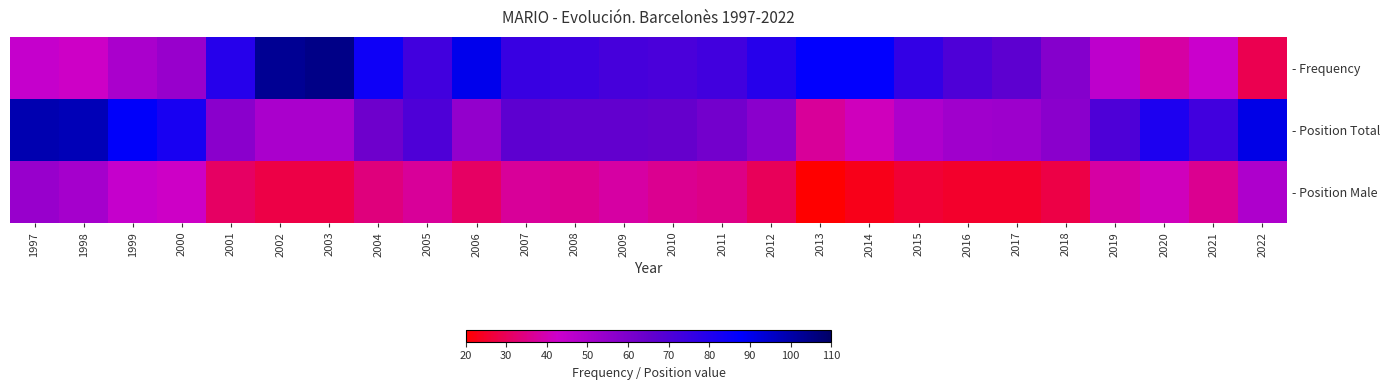

True or false: - Position Male has a value of 36 at 2008.

True